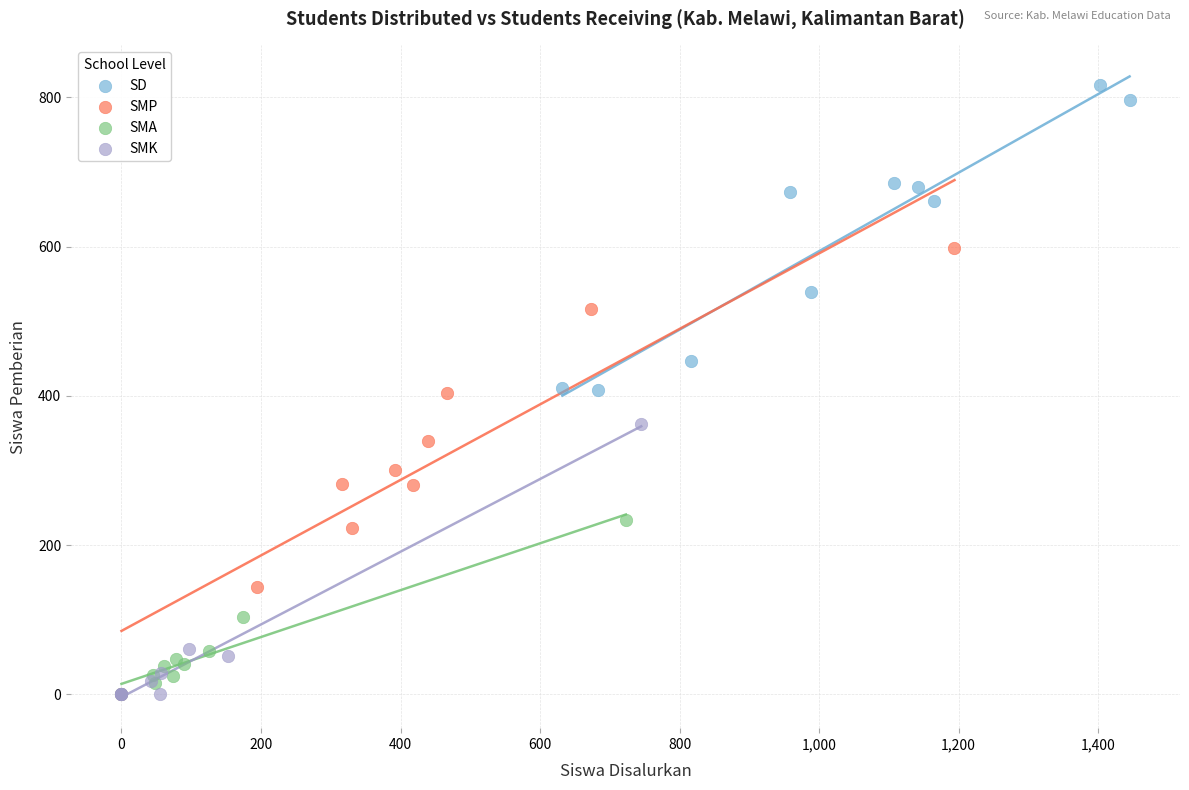

Which series has the largest Y range (max minus min)?

SMP